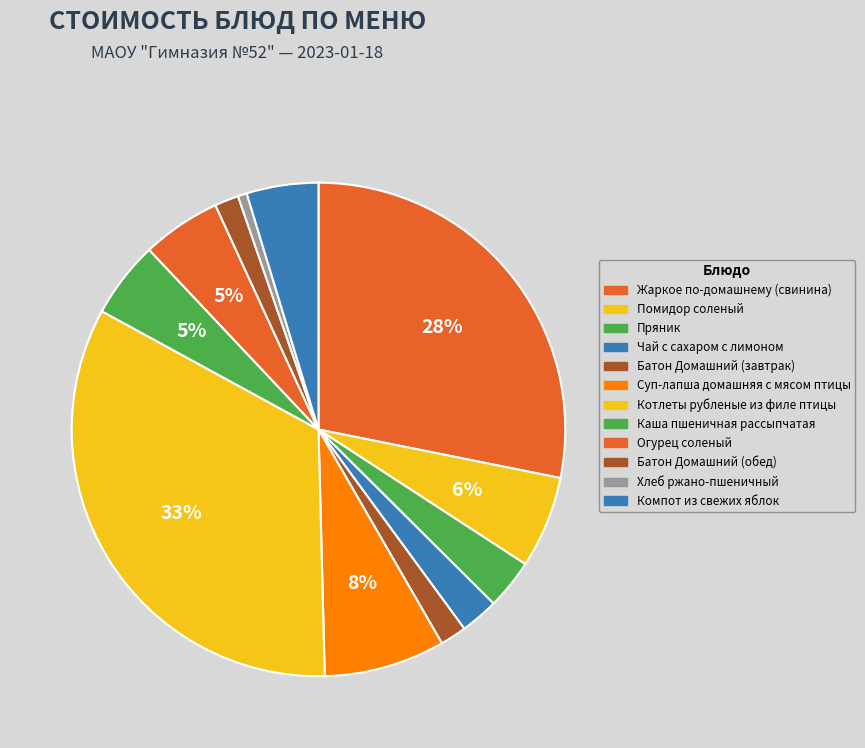

To the nearest percent, what portion does Каша пшеничная рассыпчатая represent?

5%